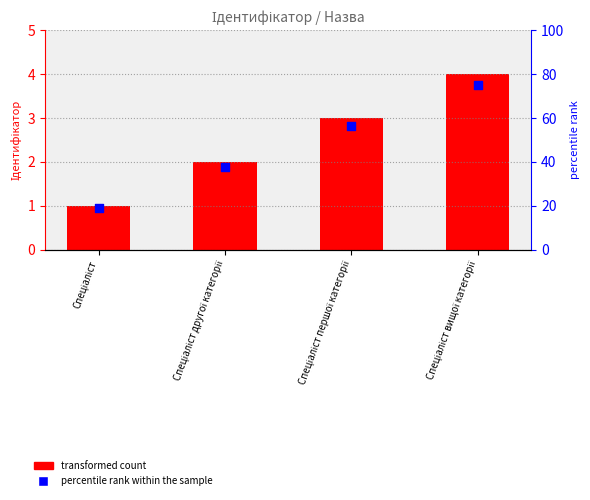

Which series reaches the minimum Y coordinate?

Ідентифікатор